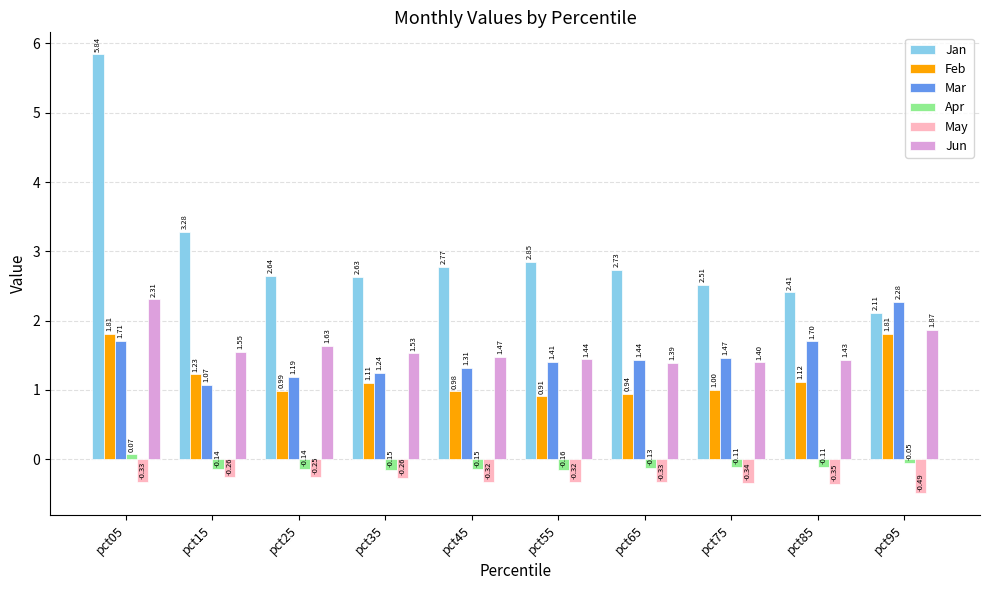

What is the sum of the Mar values at pct95 and pct35?

3.5